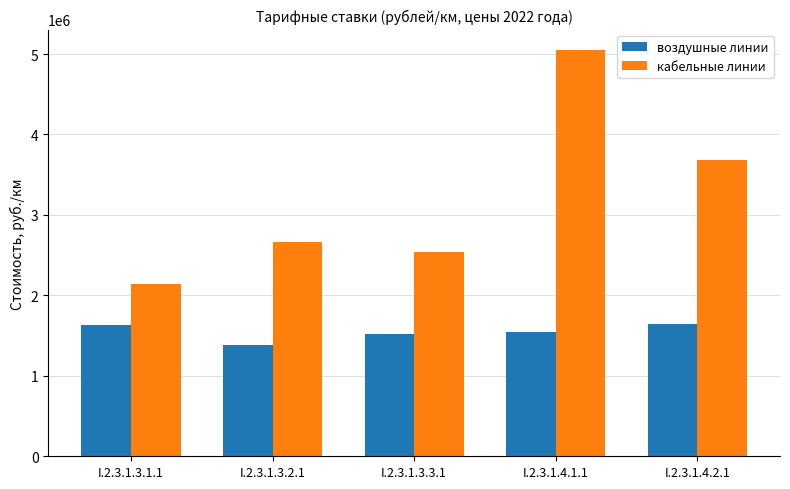

What is the difference between the кабельные линии values at I.2.3.1.3.2.1 and I.2.3.1.3.1.1?

515925.7